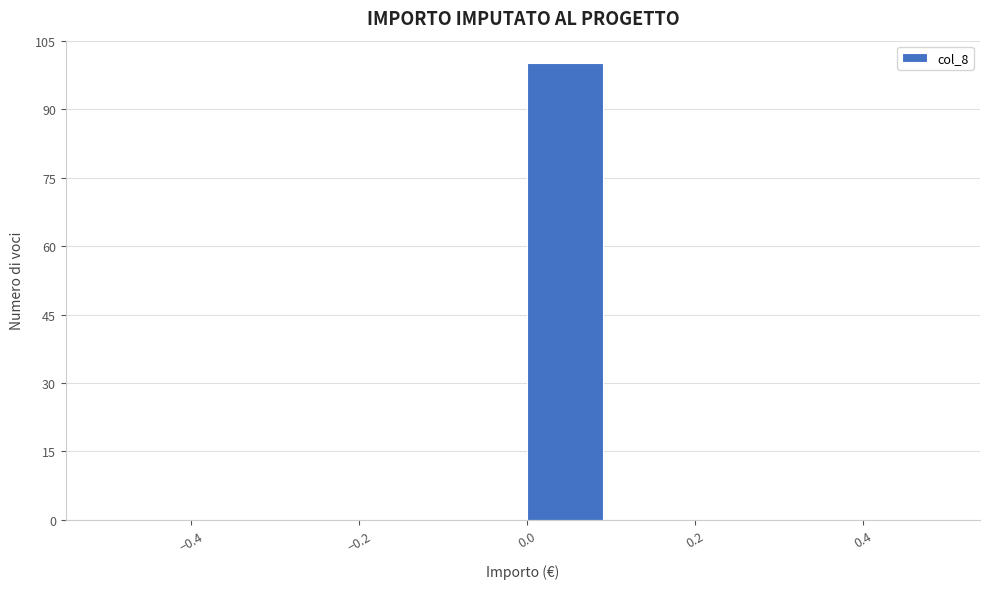

How tall is the bar that spans 0.0 to 0.1 on the x-axis? The values are not printed on the chart, so give them approximately, as read against the axis.

100